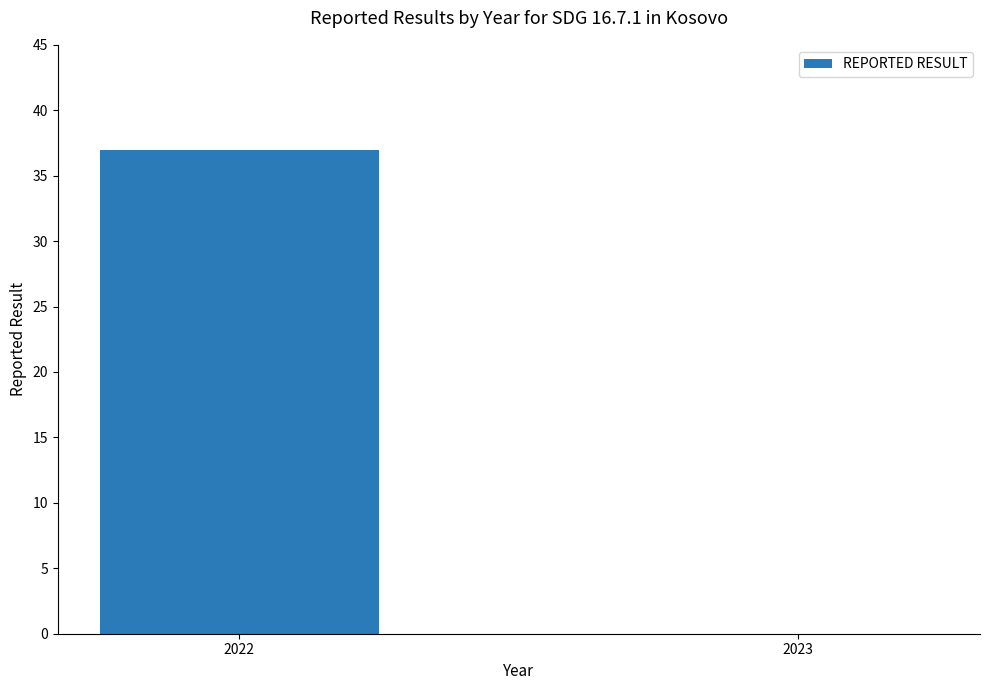

Reading left to right, list all the values displayed in this chart.

2022=37	2023=0